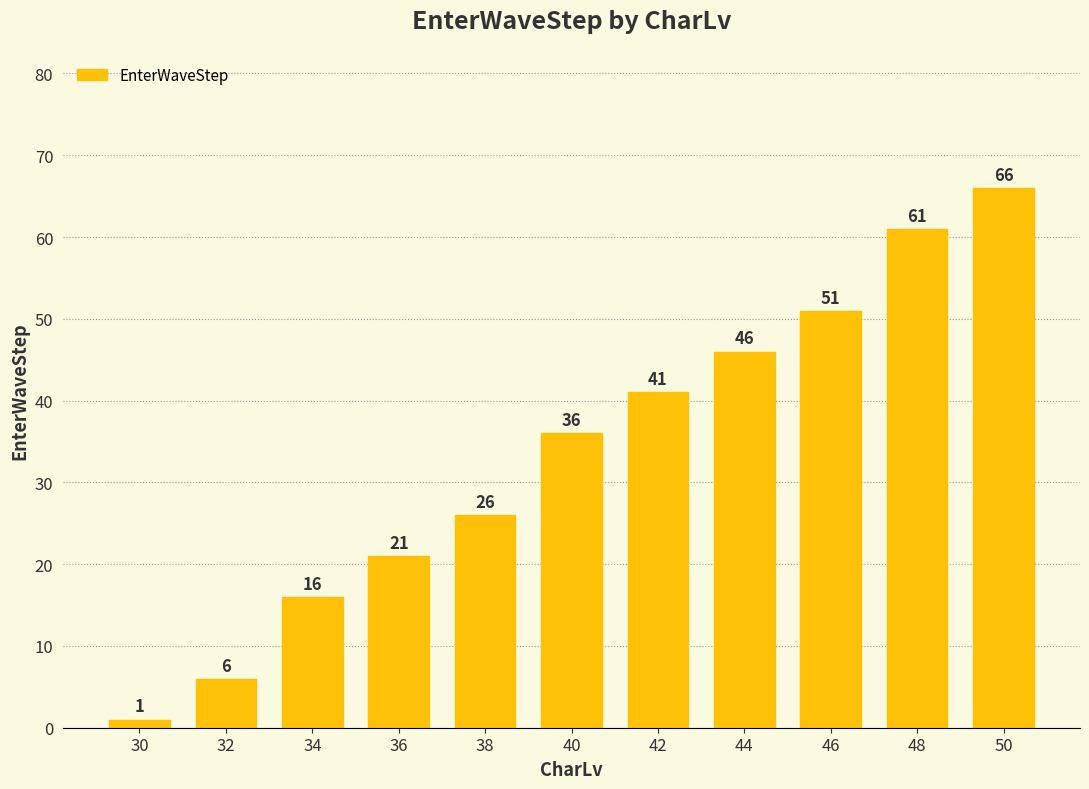

How many data points are less than 36?

5